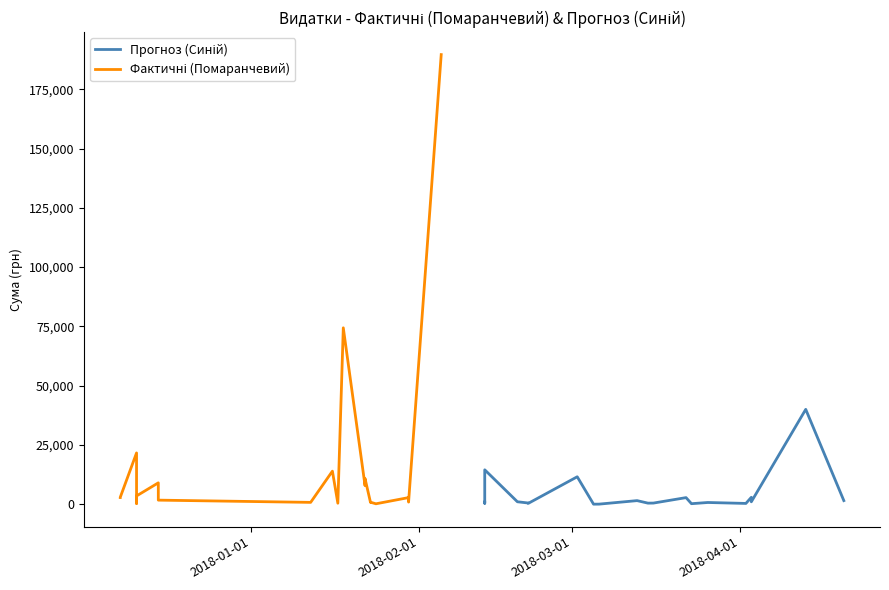

What is the minimum value shown in the chart?

1.0